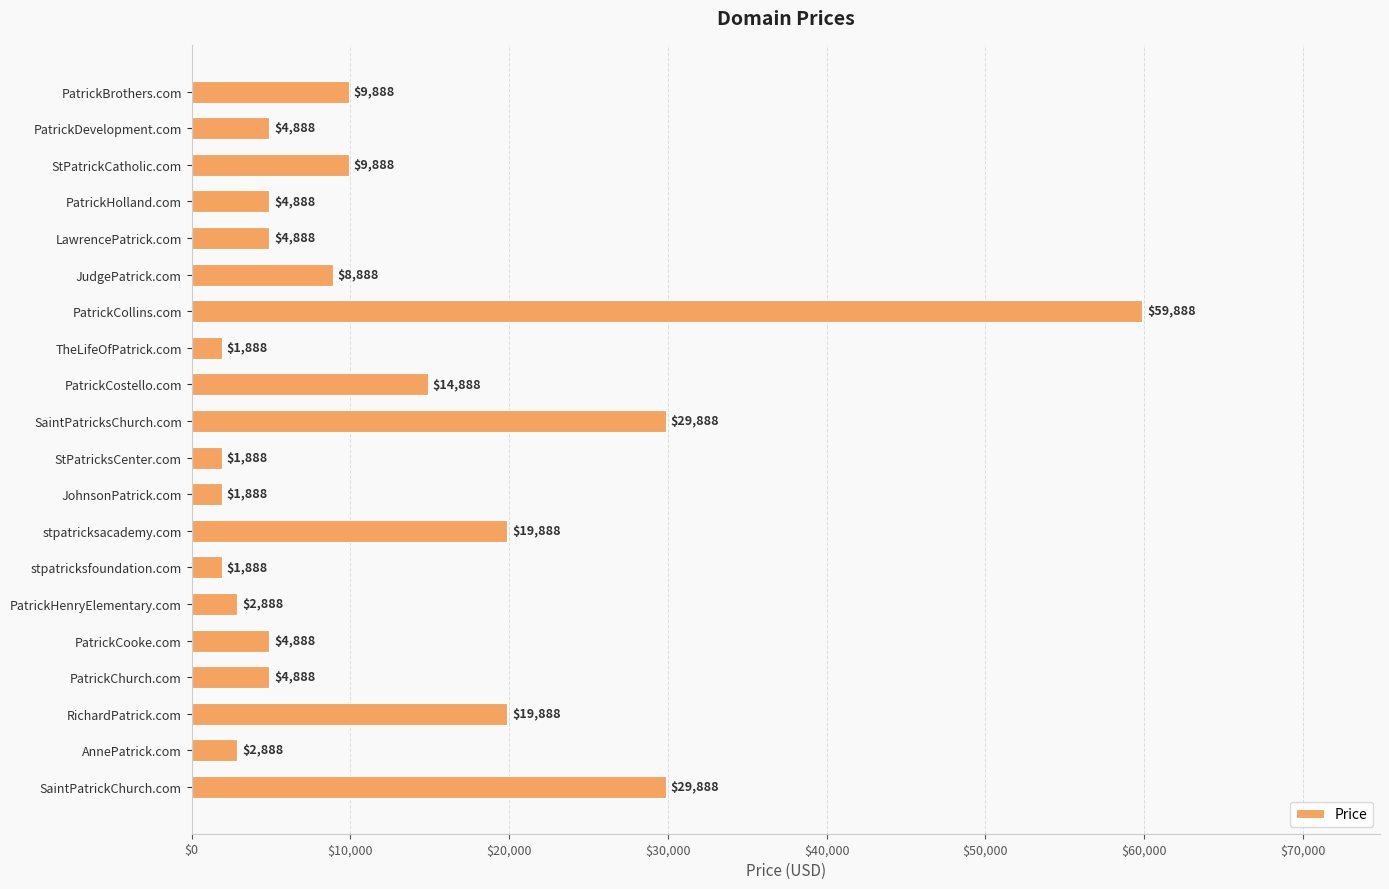

Reading bottom to top, transcribe all the data shown in this chart.

29888	2888	19888	4888	4888	2888	1888	19888	1888	1888	29888	14888	1888	59888	8888	4888	4888	9888	4888	9888